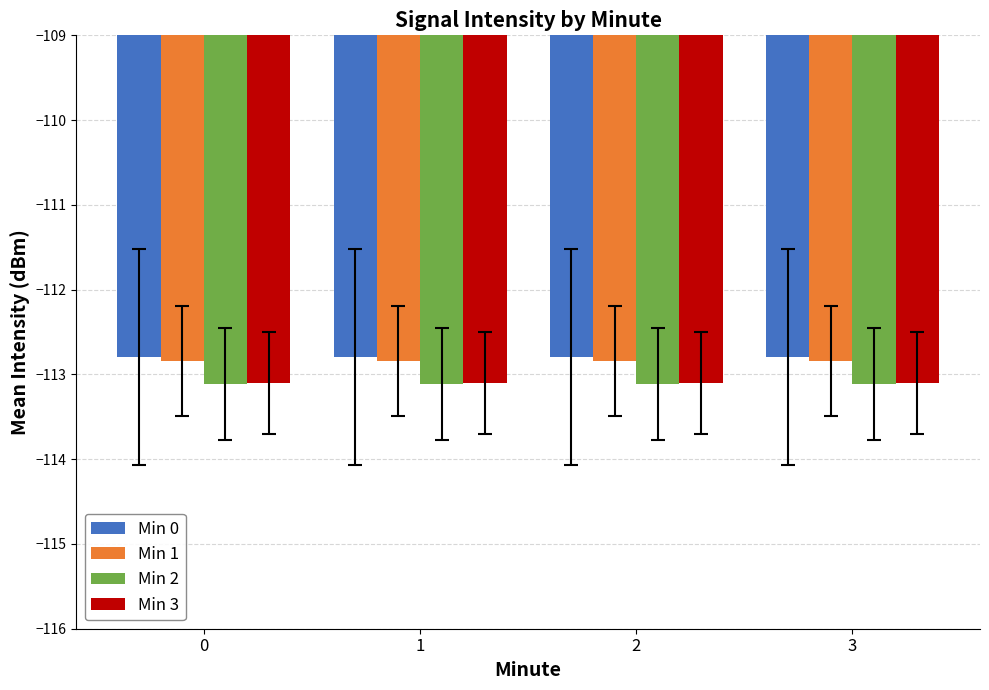

What is the difference between the highest and lowest values at 1?

0.3